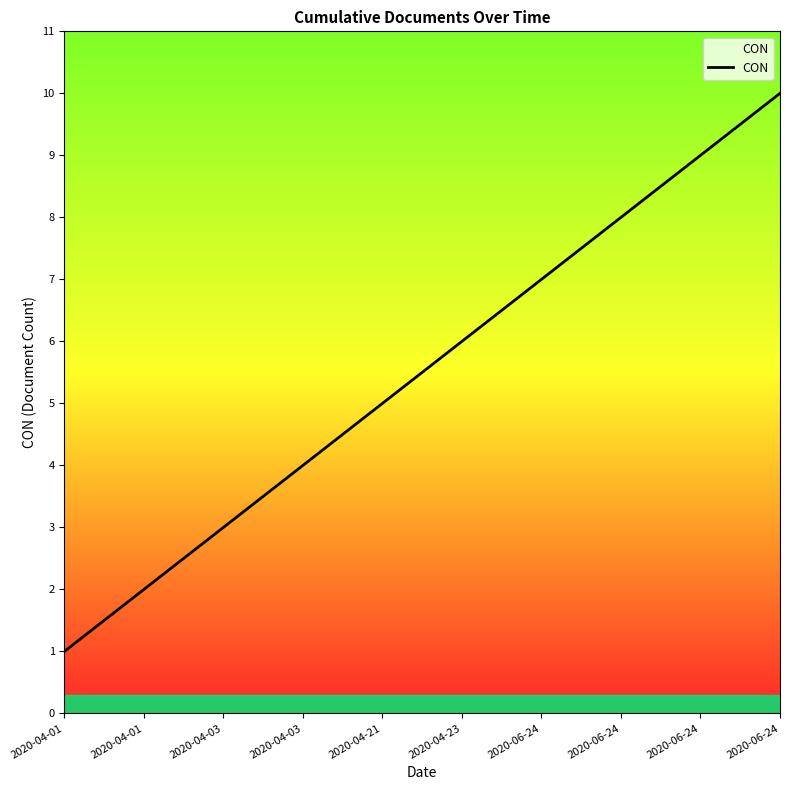

Where does the data first go above 6?

2020-06-24